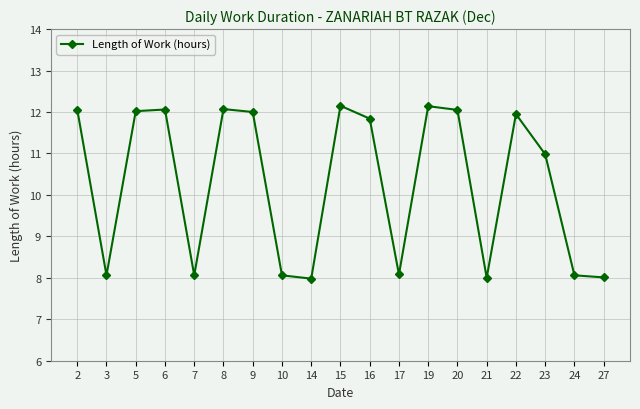

Which has a higher value, 14 or 24?

24